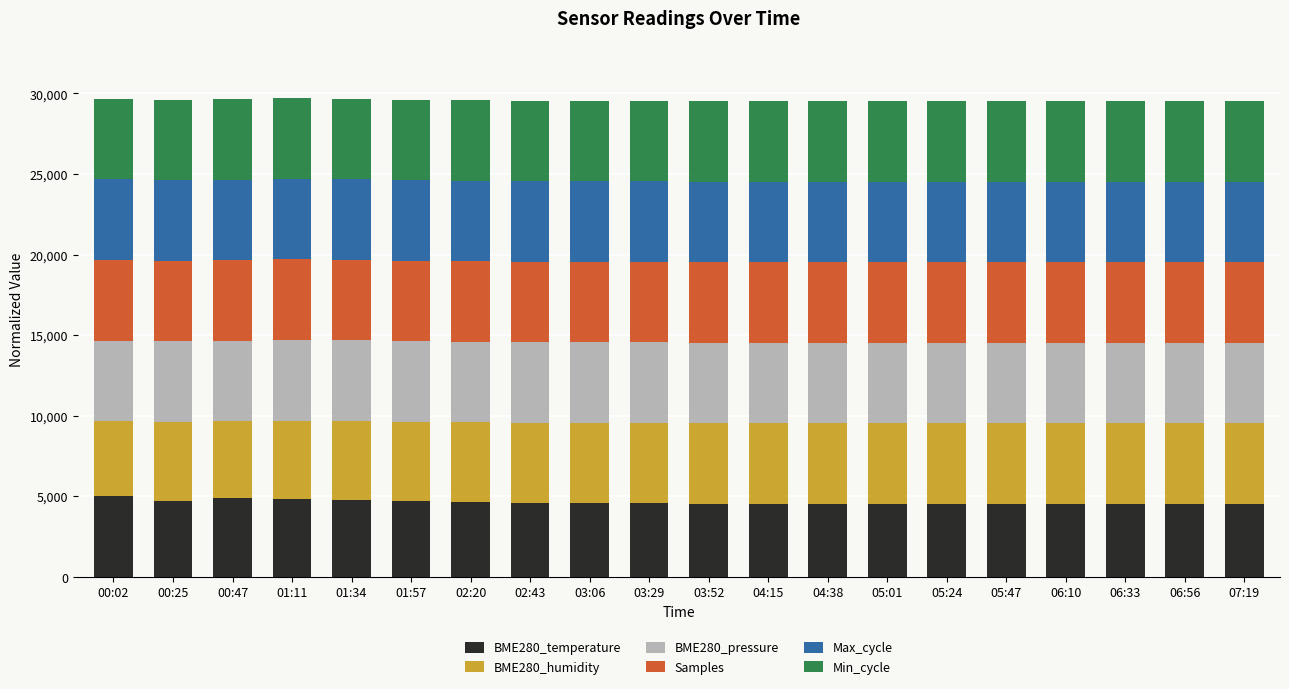

What is the lowest value of the BME280_temperature series?

4520.9